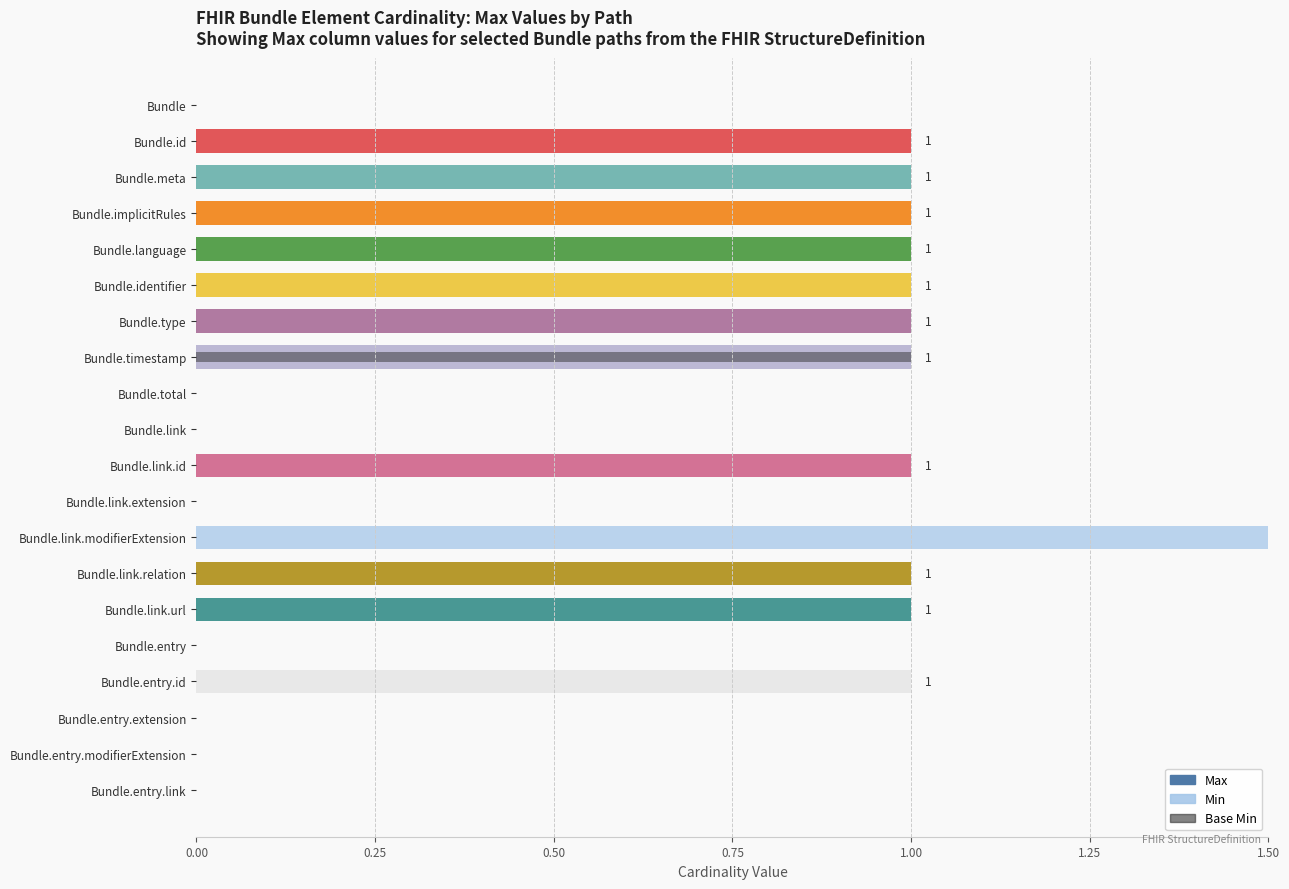

How many distinct data groups are displayed?

3